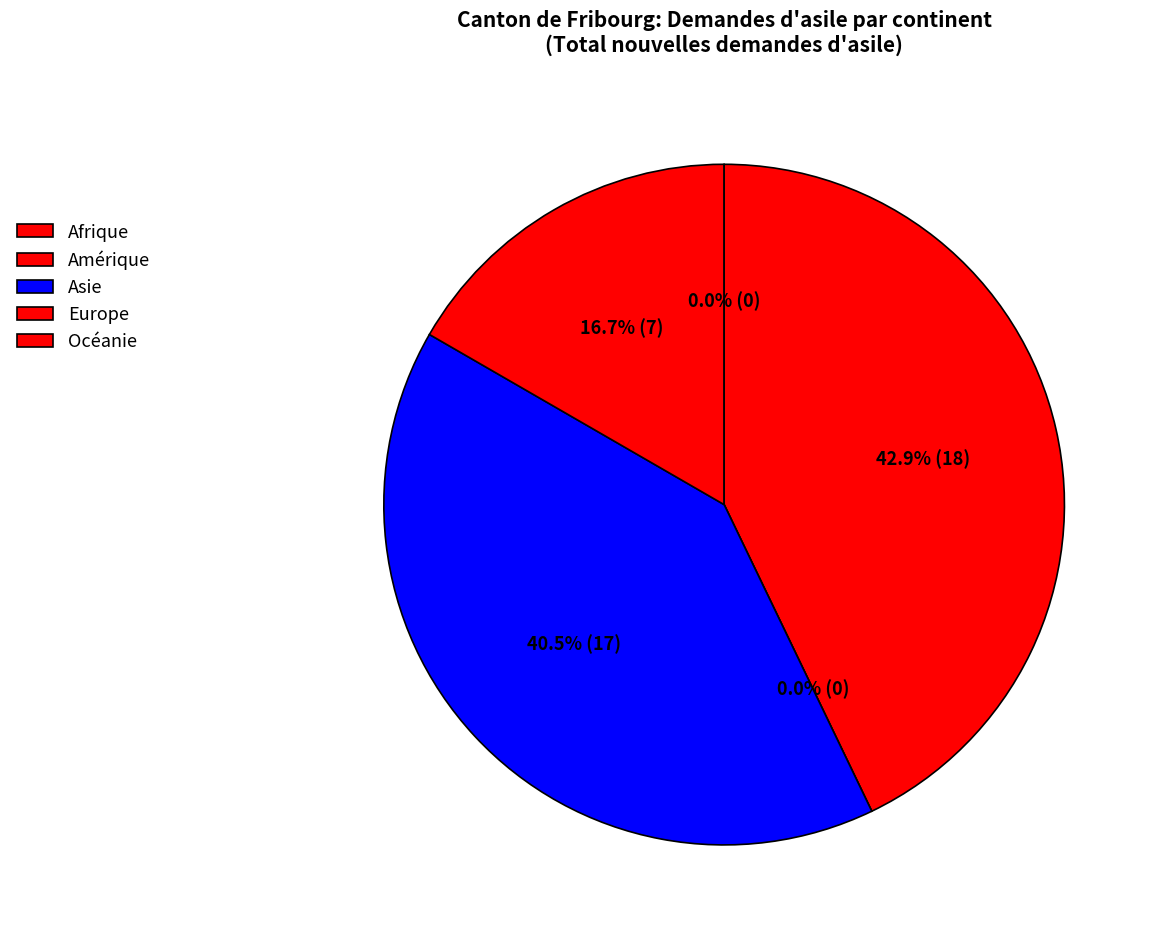

How much of the chart is everything except Afrique?

57.1%